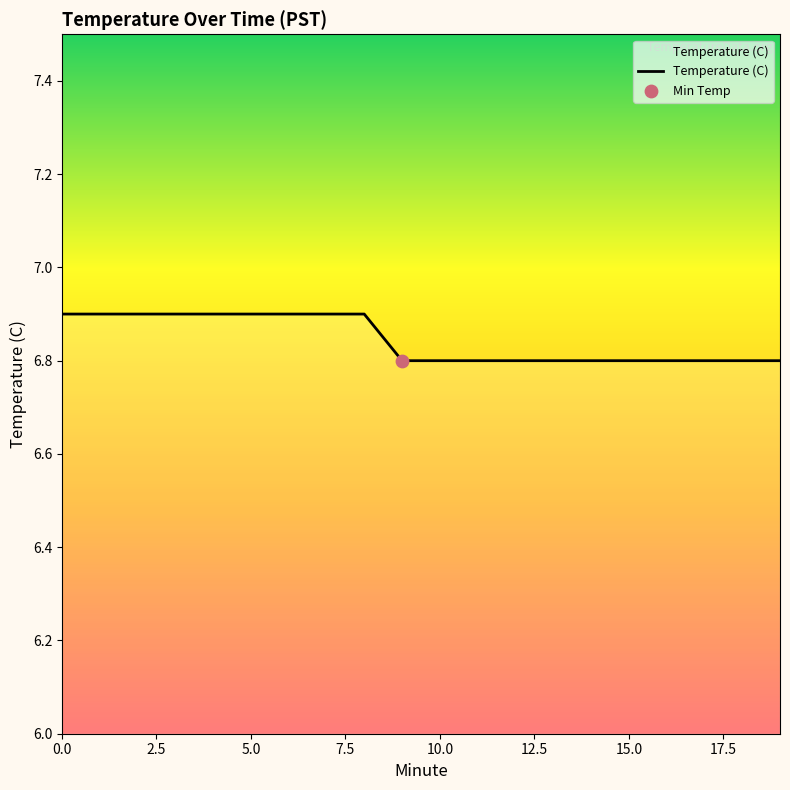

What is the maximum value shown in the chart?

6.9